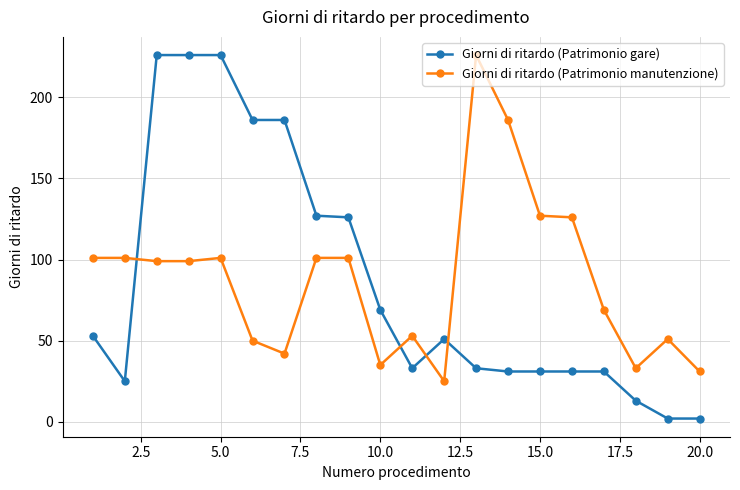

List the series in order of their overall mean, lowest first.

Giorni di ritardo (Patrimonio gare), Giorni di ritardo (Patrimonio manutenzione)